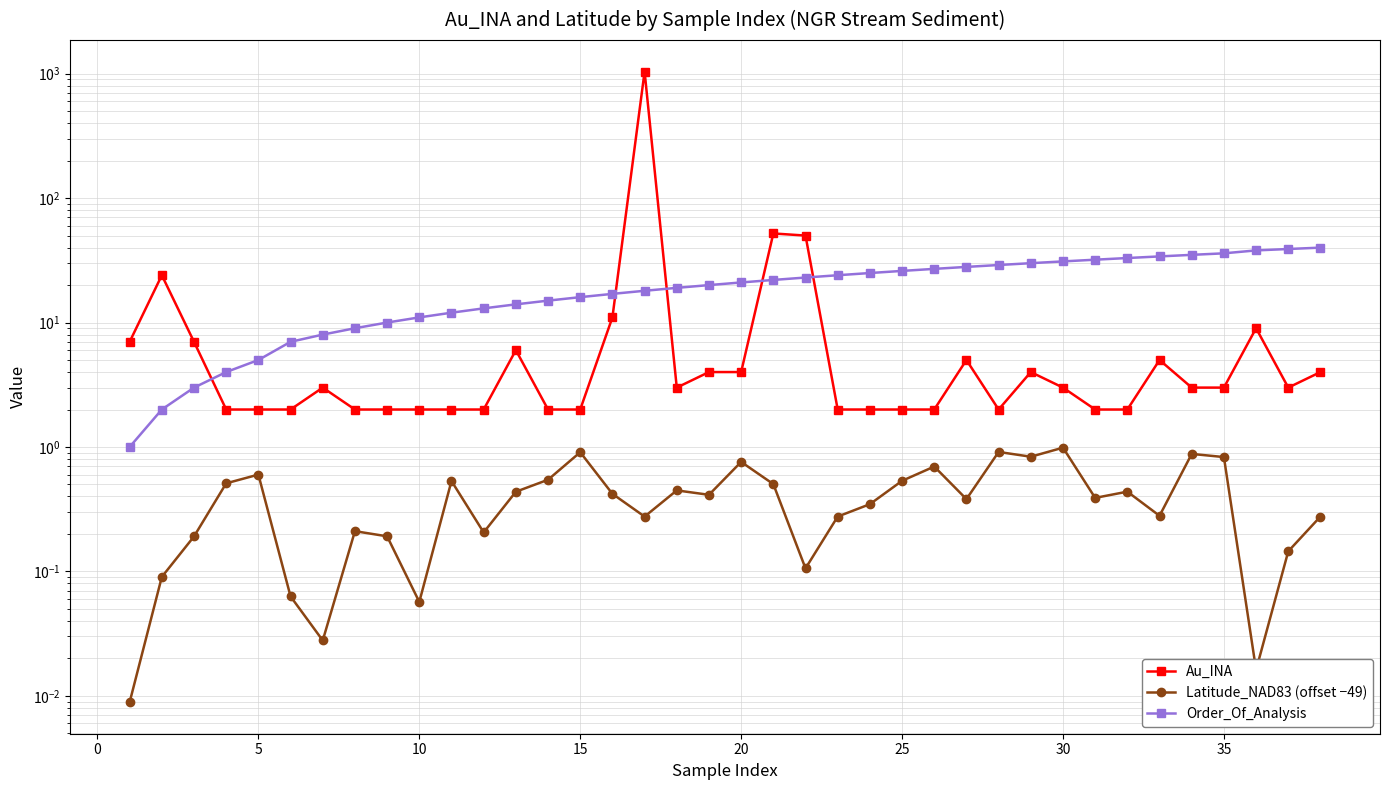

Is the value of Au_INA at 28 greater than the value of Latitude_NAD83 (offset −49) at 27?

Yes